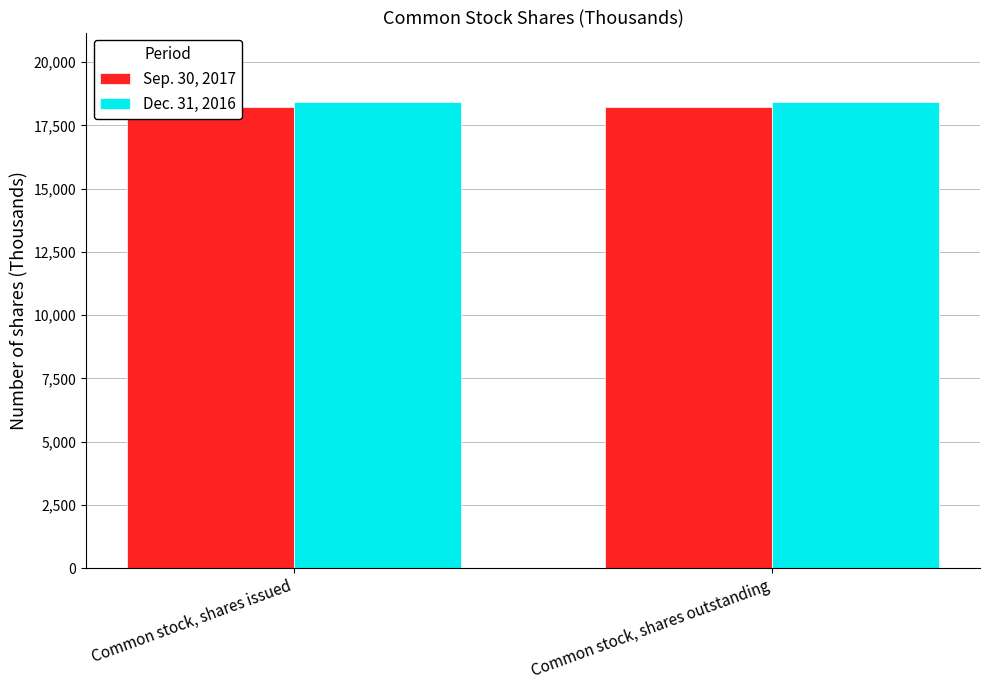

At which label is Sep. 30, 2017 closest to 18243?

Common stock, shares issued